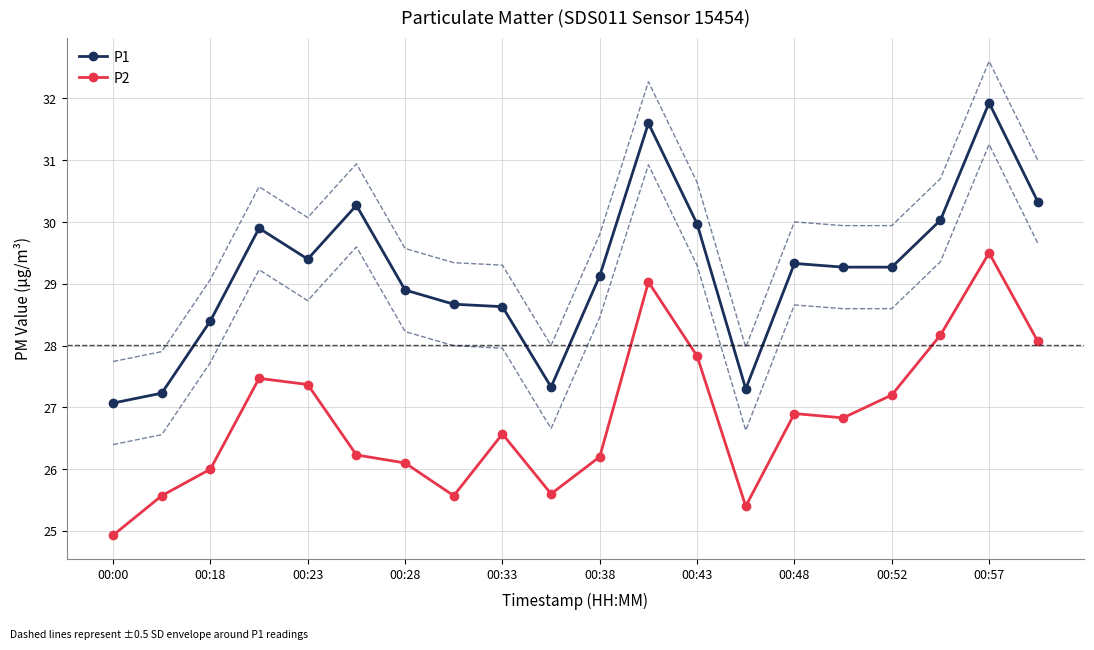

List the series in order of their peak value, lowest first.

P2, P1